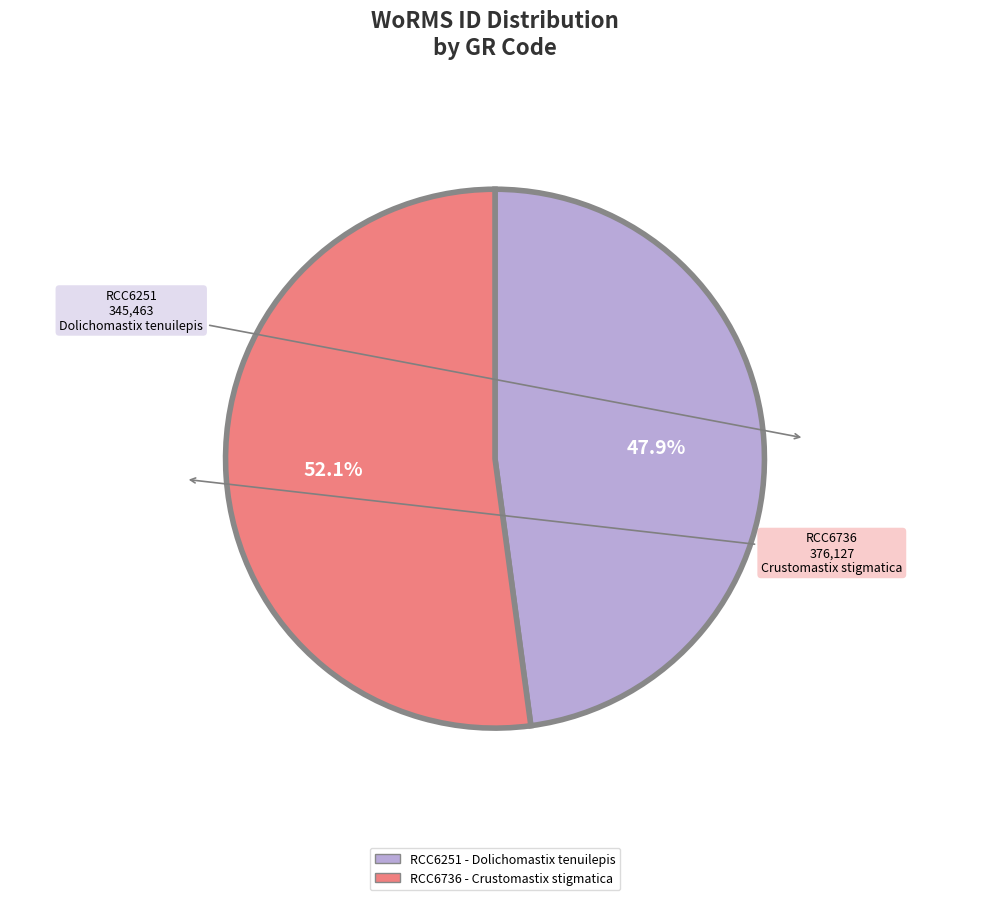

How many slices are in this pie chart?

2